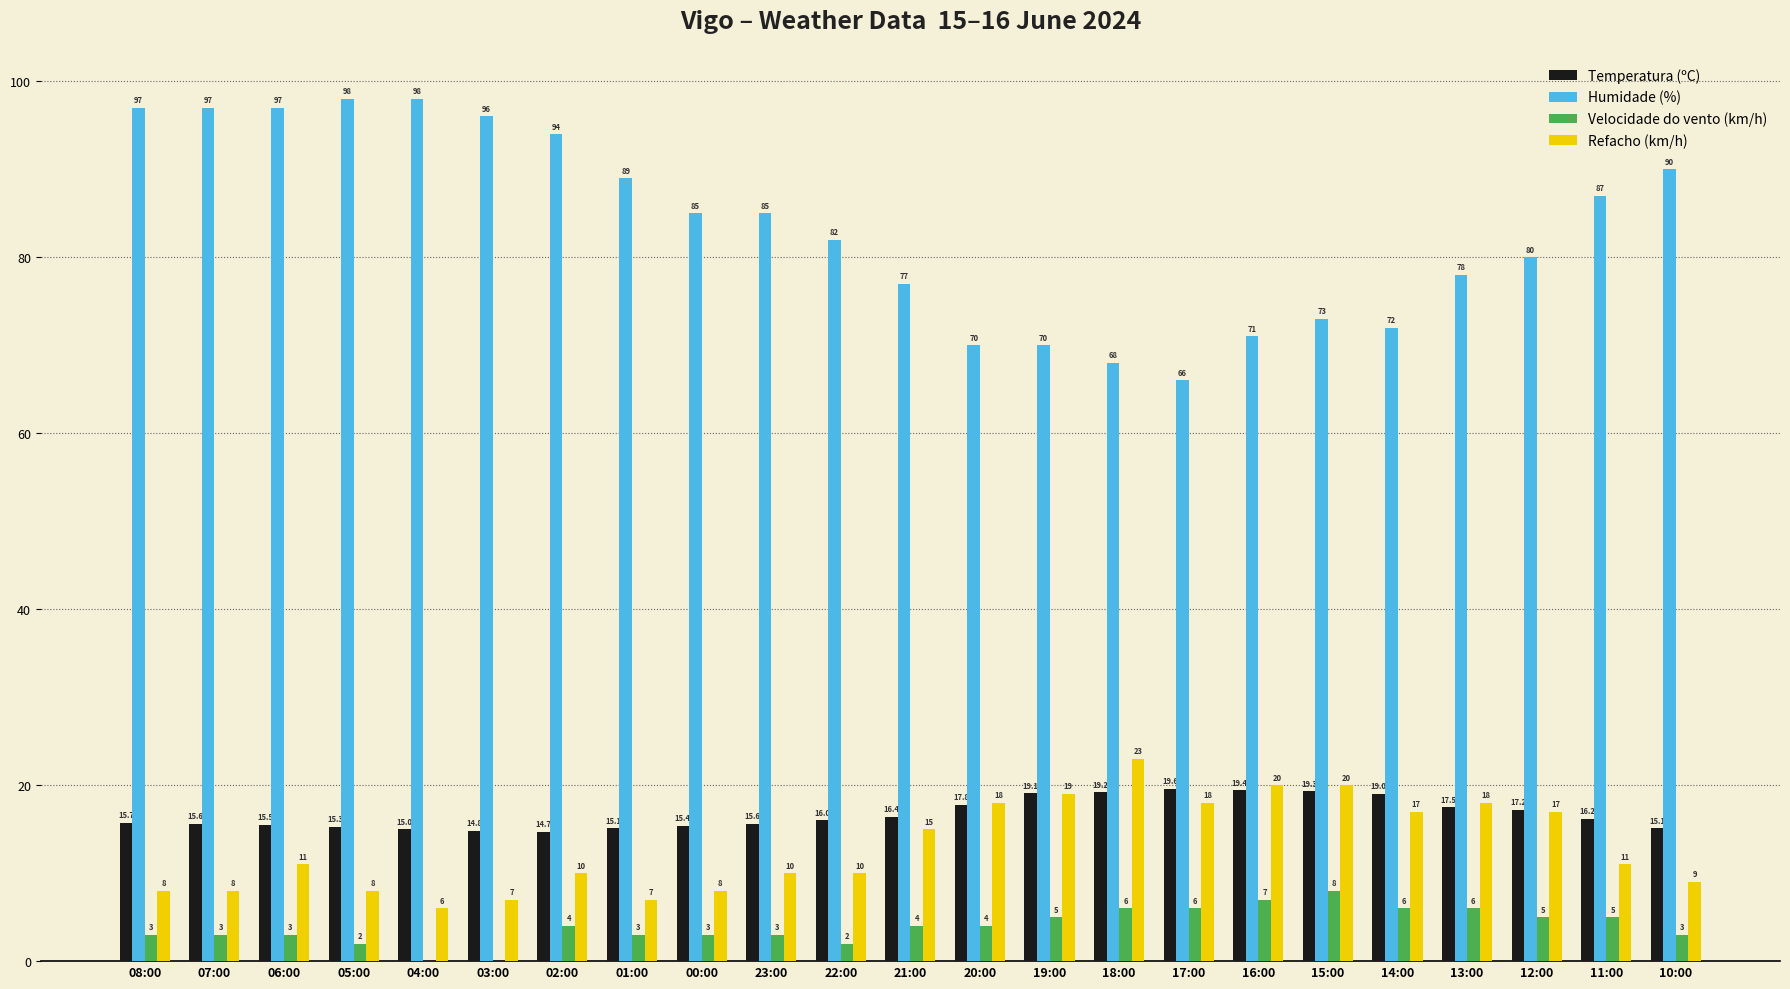

Reading left to right, transcribe all the data shown in this chart.

Temperatura (ºC): 15.7	15.6	15.5	15.3	15.0	14.8	14.7	15.1	15.4	15.6	16.0	16.4	17.8	19.1	19.2	19.6	19.4	19.3	19.0	17.5	17.2	16.2	15.1
Humidade (%): 97.0	97.0	97.0	98.0	98.0	96.0	94.0	89.0	85.0	85.0	82.0	77.0	70.0	70.0	68.0	66.0	71.0	73.0	72.0	78.0	80.0	87.0	90.0
Velocidade do vento (km/h): 3.0	3.0	3.0	2.0	0.0	0.0	4.0	3.0	3.0	3.0	2.0	4.0	4.0	5.0	6.0	6.0	7.0	8.0	6.0	6.0	5.0	5.0	3.0
Refacho (km/h): 8.0	8.0	11.0	8.0	6.0	7.0	10.0	7.0	8.0	10.0	10.0	15.0	18.0	19.0	23.0	18.0	20.0	20.0	17.0	18.0	17.0	11.0	9.0